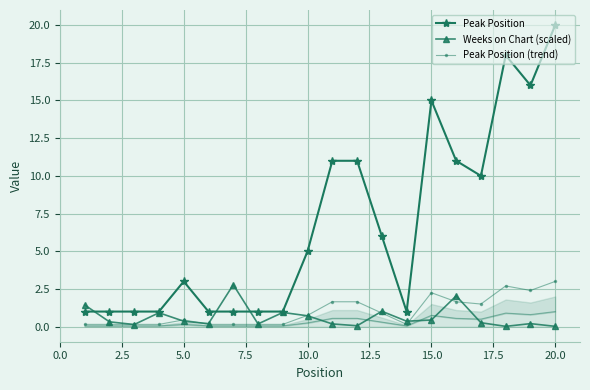

What is the highest value of the Peak Position (trend) series?

3.0